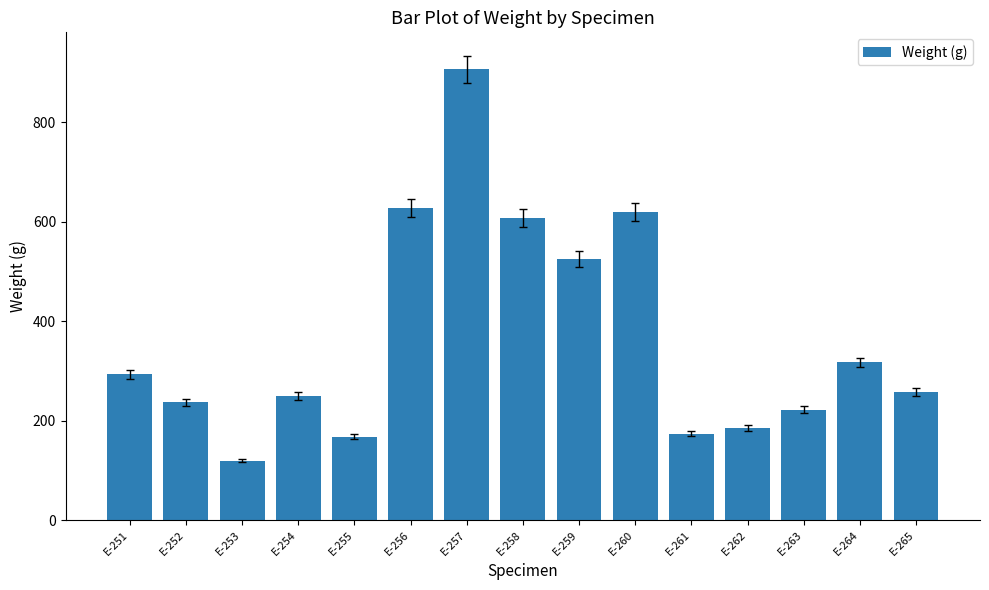

What is the average value?

367.0